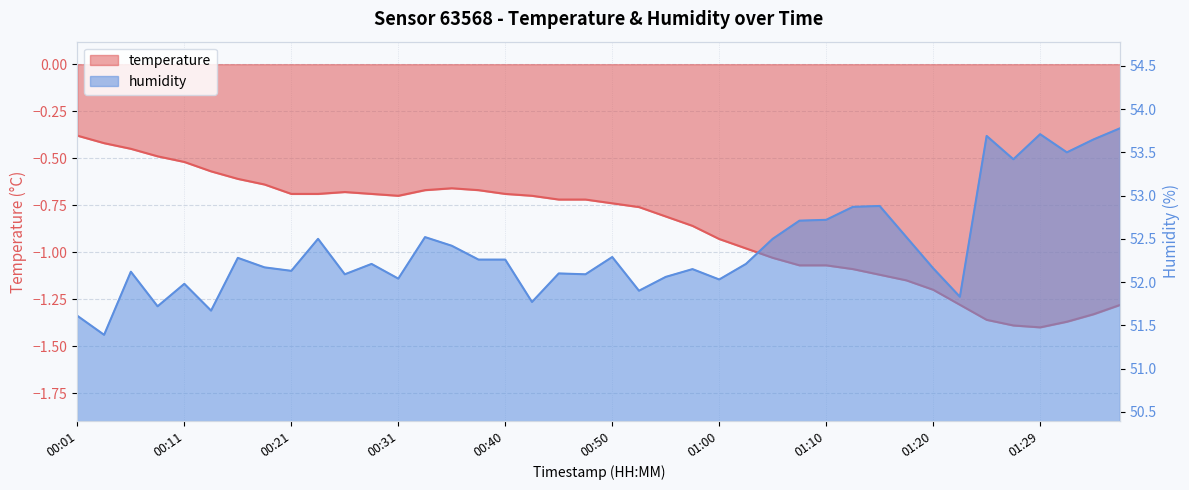

True or false: temperature and humidity intersect in this chart.

False